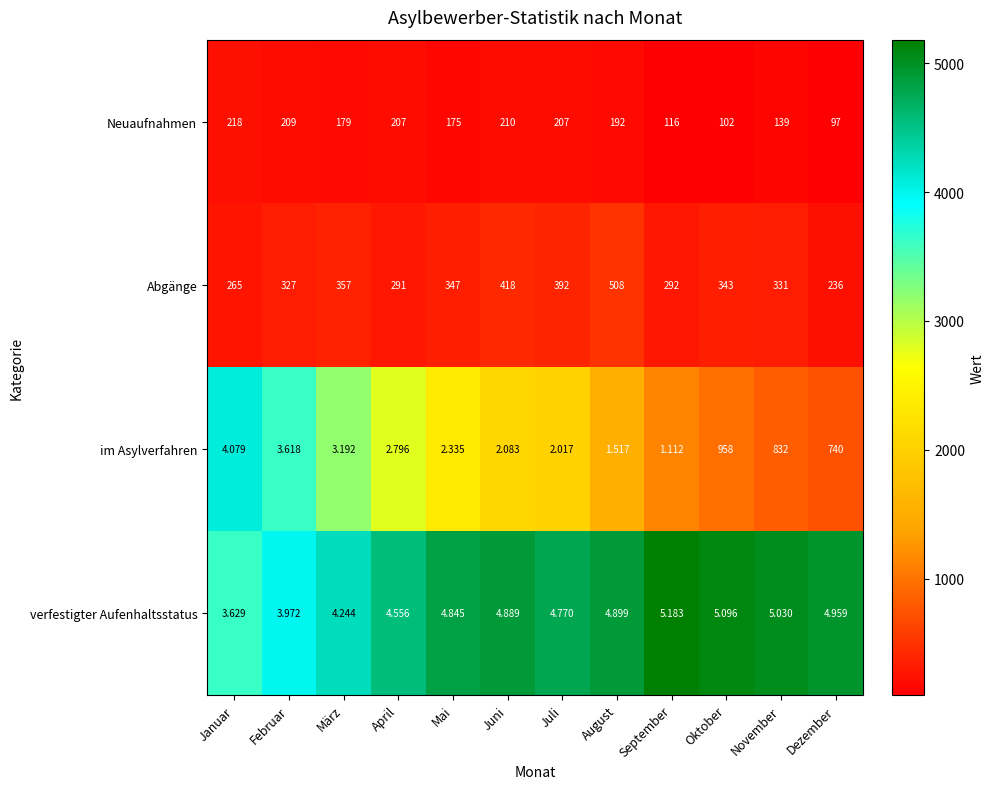

Rank the series at September from highest to lowest value.

Abgänge, Neuaufnahmen, verfestigter Aufenhaltsstatus, im Asylverfahren